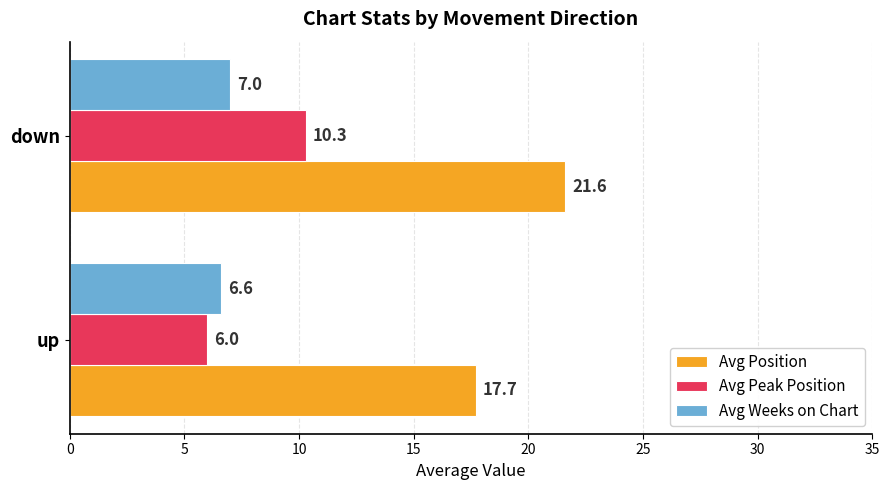

Is it true that Avg Weeks on Chart equals 7.0 at down?

True